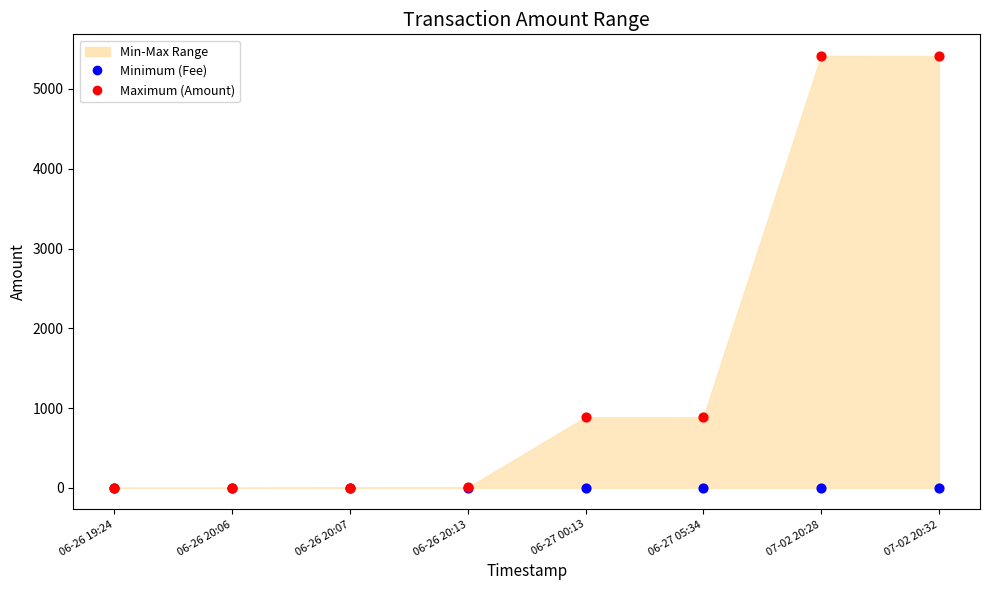

Which series reaches the maximum Y coordinate?

Maximum (Amount)